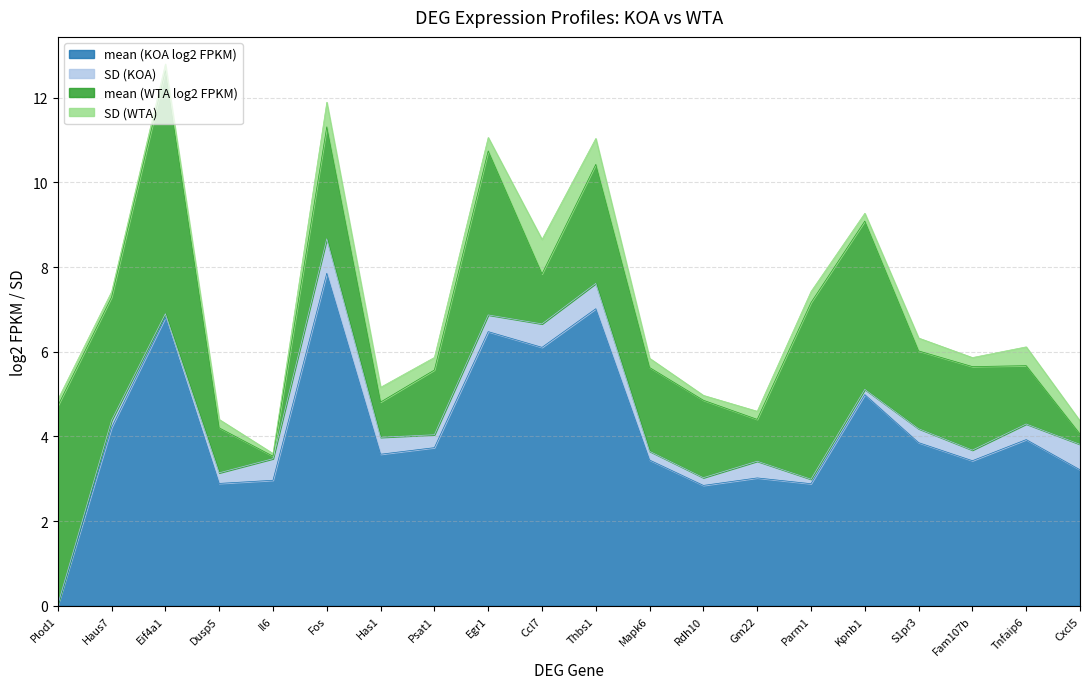

How many lines are shown in the chart?

4